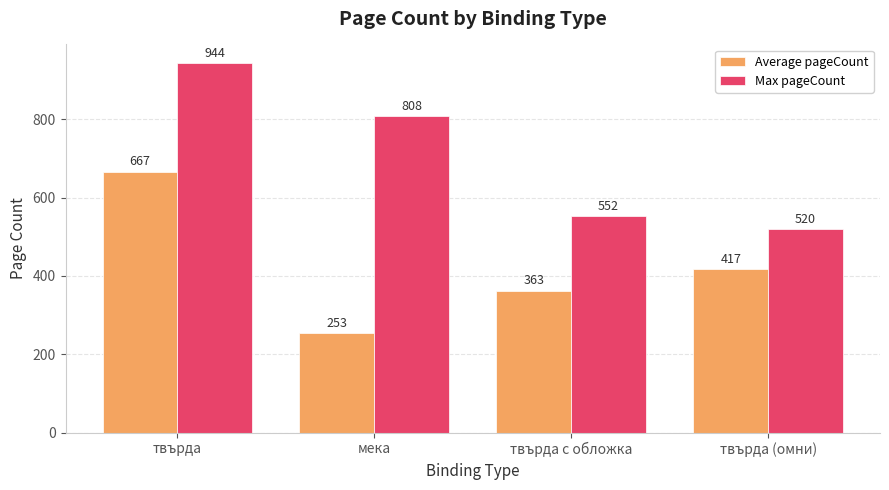

What is the spread (max minus min) of values at твърда (омни)?

102.7